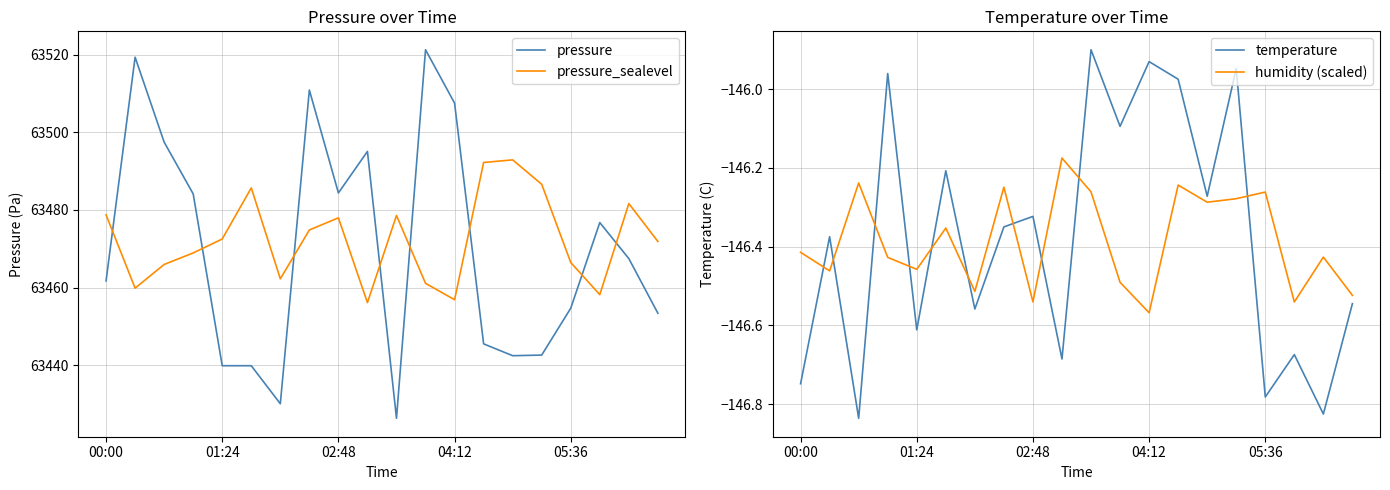

What is the minimum value for pressure?

63426.3